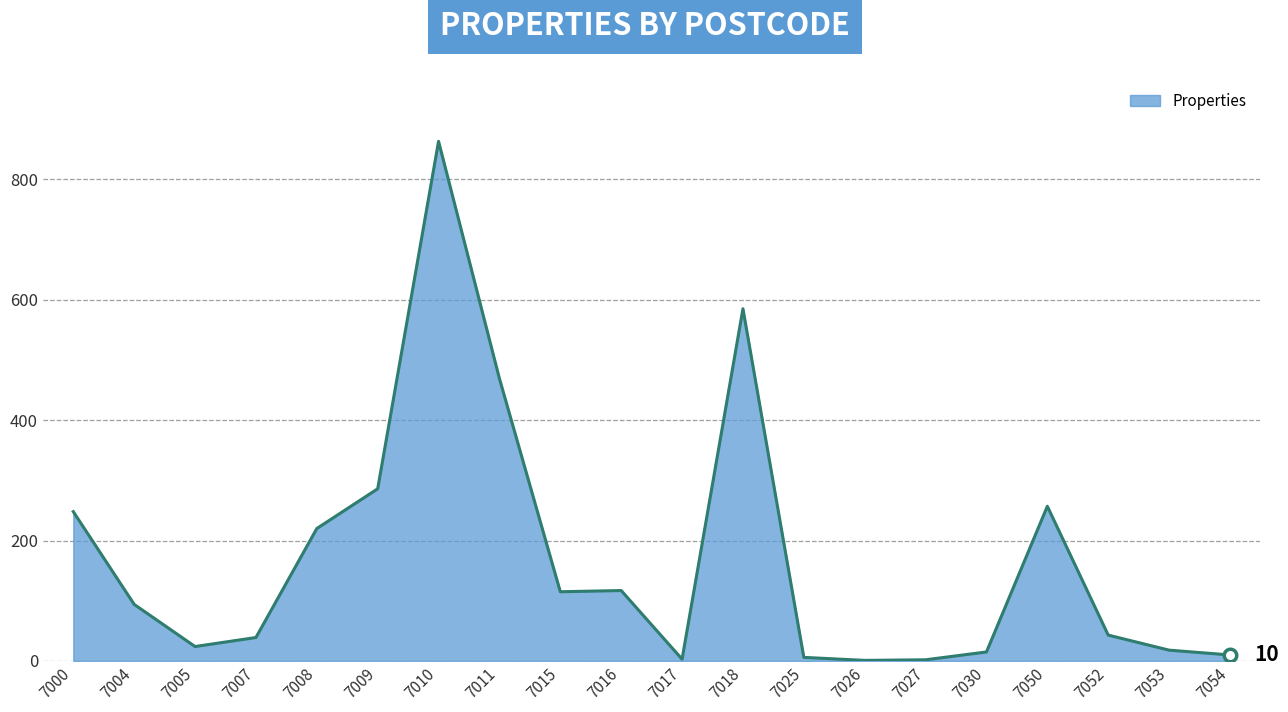

The value at 7016 is 67. True or false?

False